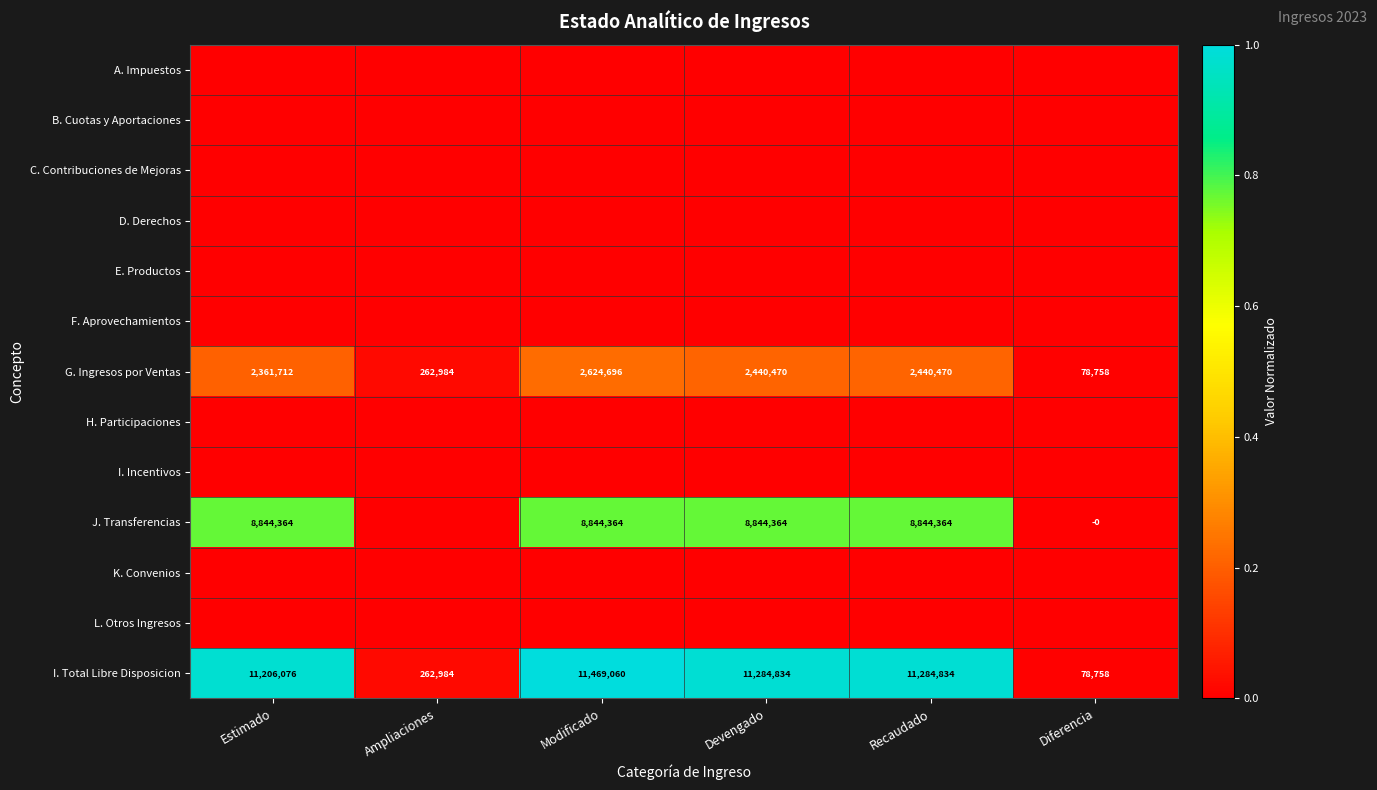

At which category does the chart reach its minimum across all series?

Estimado